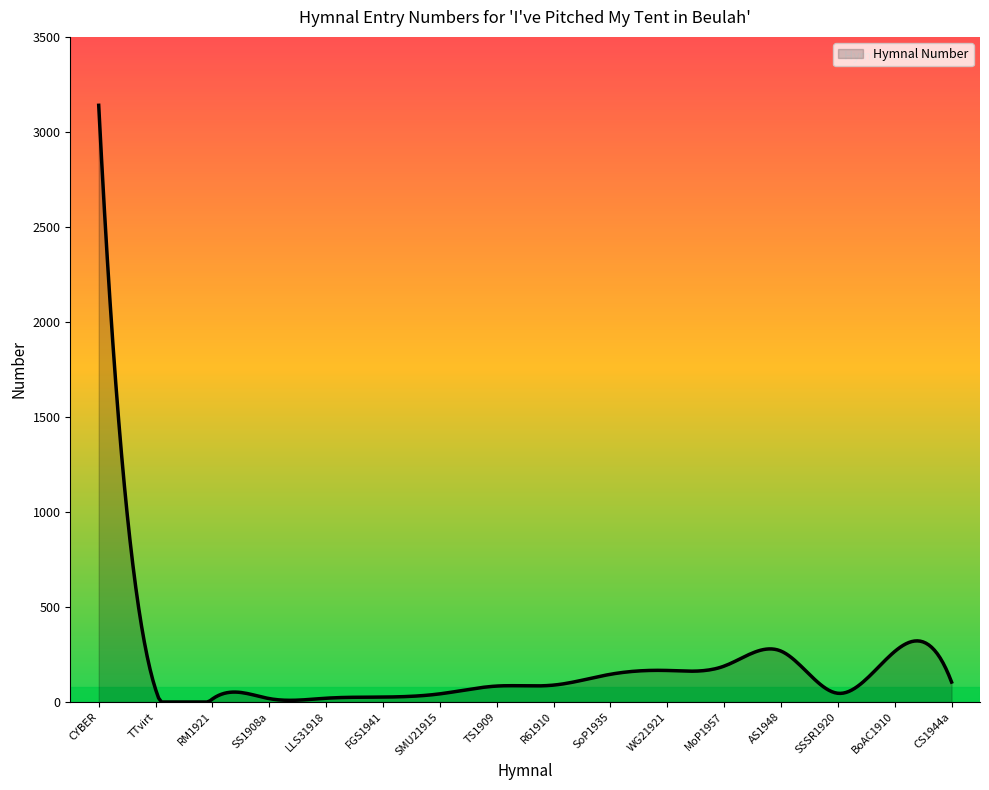

What is the maximum value shown in the chart?

3140.0